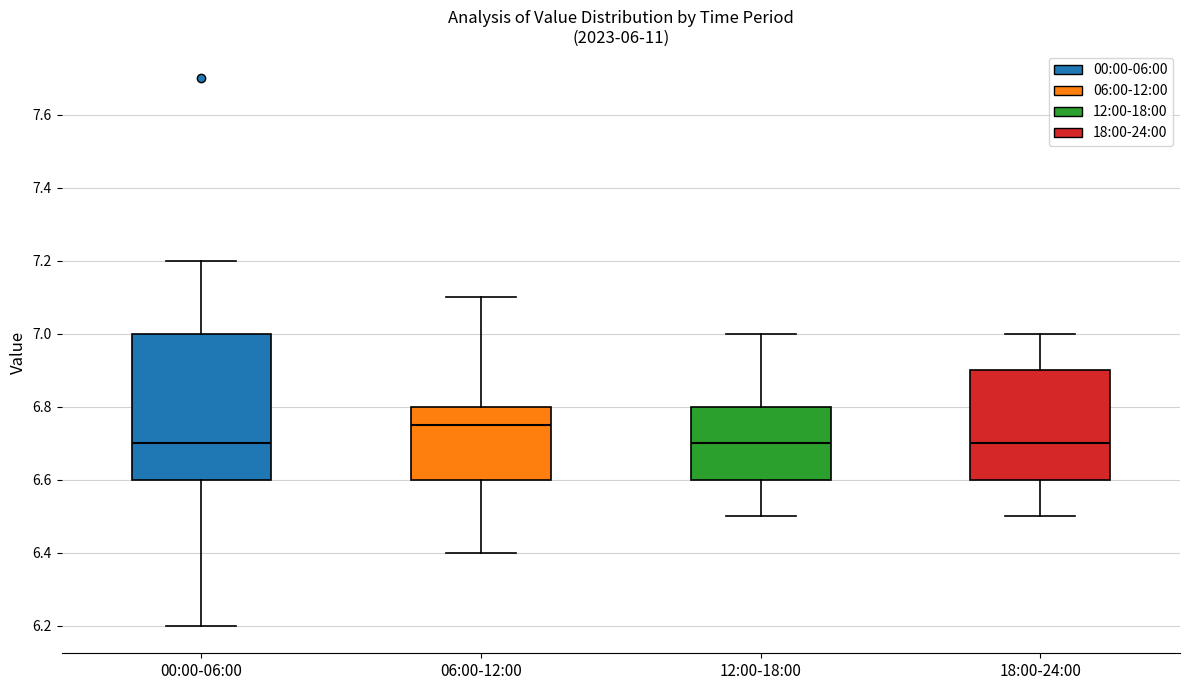

Reading left to right, read every box against the y-axis: the position of its median line, the range the box covers, and the ends of its whiskers. The values are not printed on the chart, so give them approximately, as read against the axis.

00:00-06:00: median 6.70, box 6.60 to 7.00, whiskers 6.20 to 7.20
06:00-12:00: median 6.76, box 6.60 to 6.80, whiskers 6.40 to 7.10
12:00-18:00: median 6.70, box 6.60 to 6.80, whiskers 6.50 to 7.00
18:00-24:00: median 6.70, box 6.60 to 6.90, whiskers 6.50 to 7.00